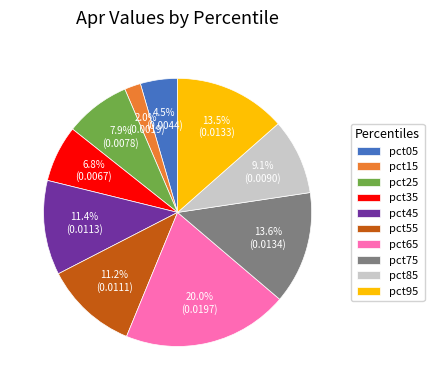

To the nearest percent, what is the average slice percentage?

10%